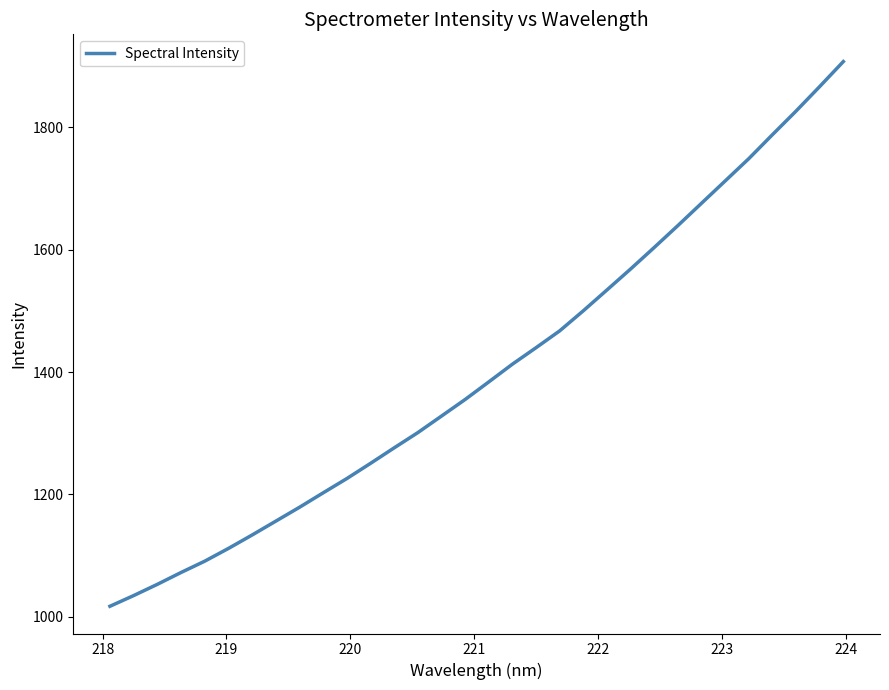

What is the minimum value shown in the chart?

1017.3